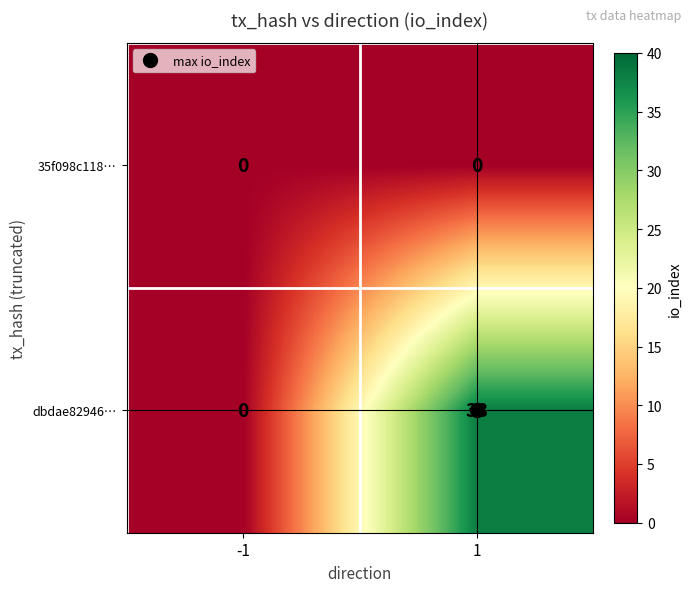

True or false: dbdae82946… has a value of 62 at 1.

False